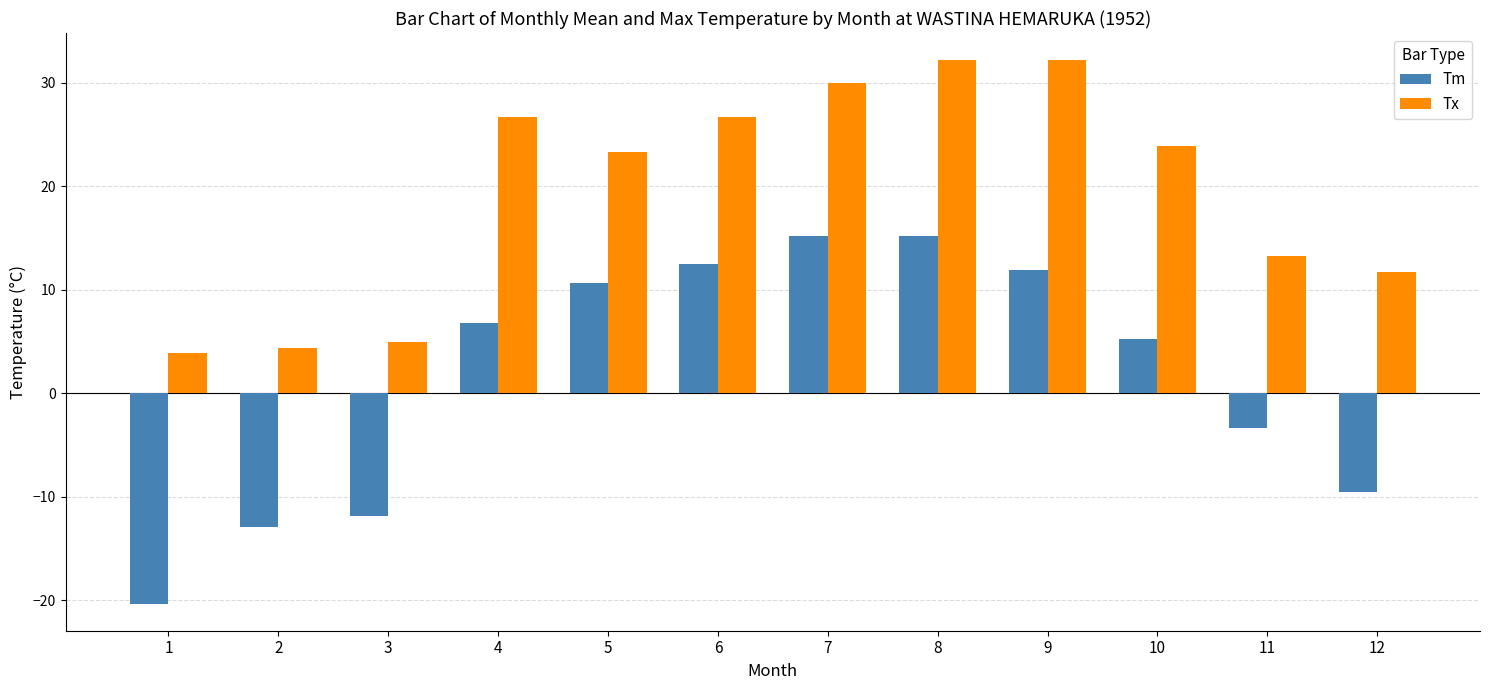

What is the smallest value displayed?

-20.3